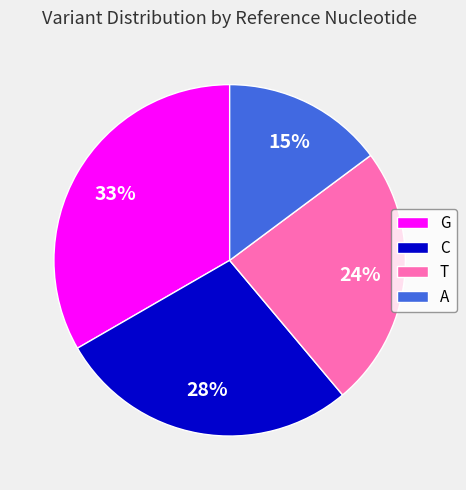

Is C the majority of the pie?

No